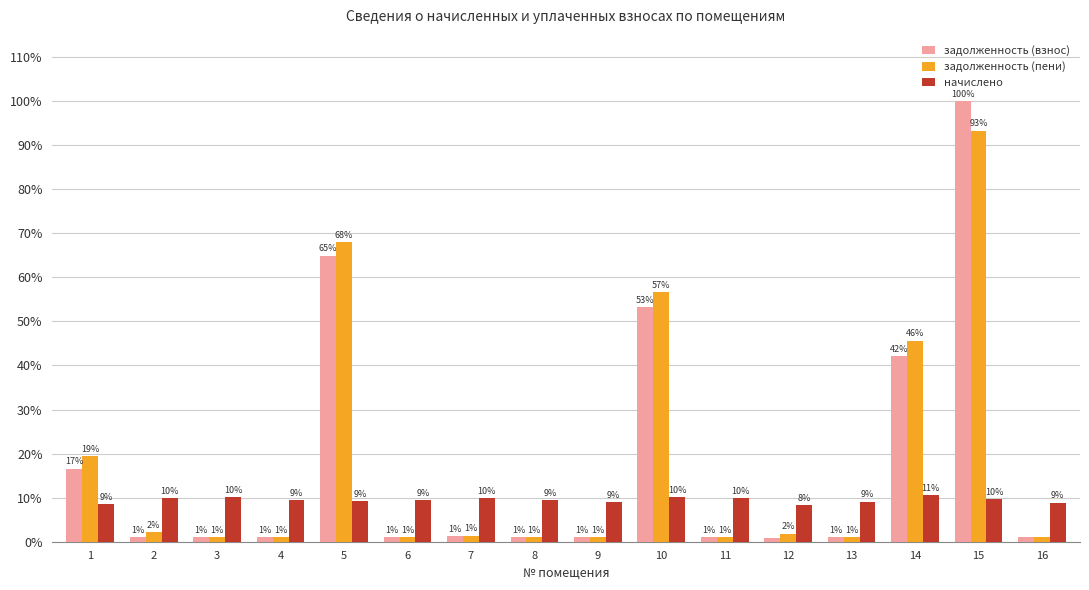

Are the bars grouped side by side (vs. stacked)?

Yes